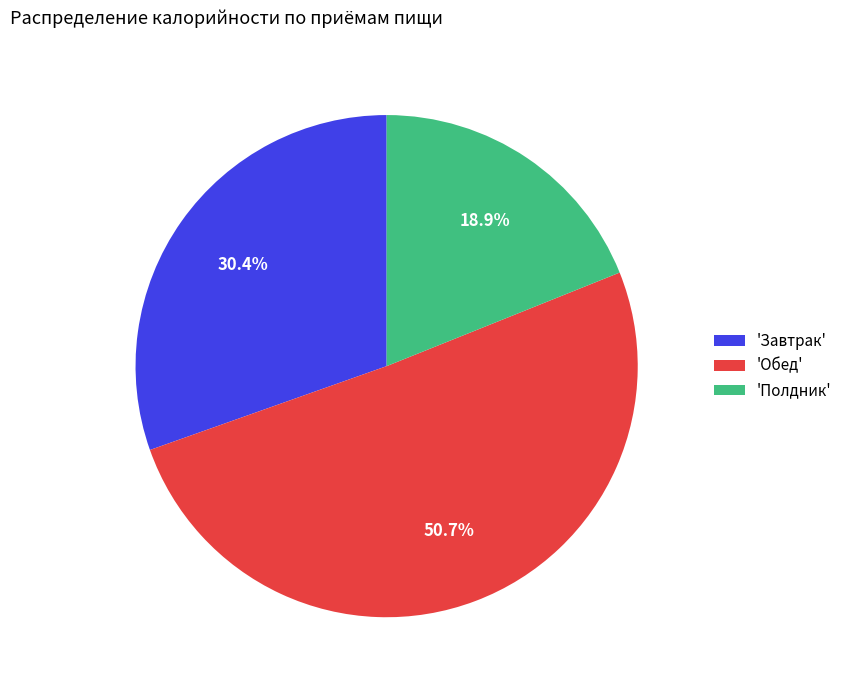

What is the smallest slice in the pie chart?

'Полдник'